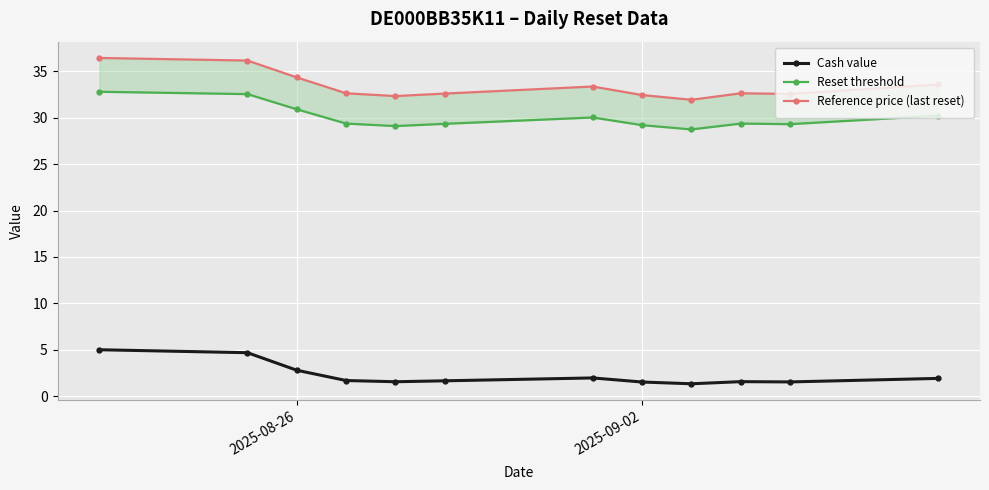

What is the maximum value for Cash value?

5.0